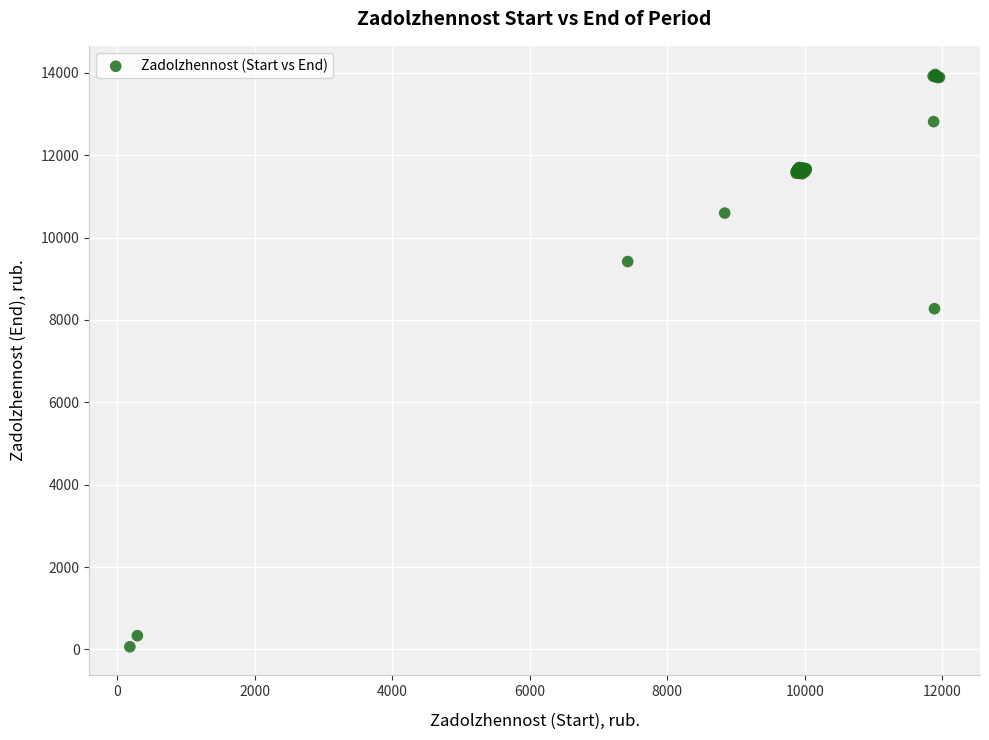

What Y value in the scatter plot is closest to 7012?

8272.5